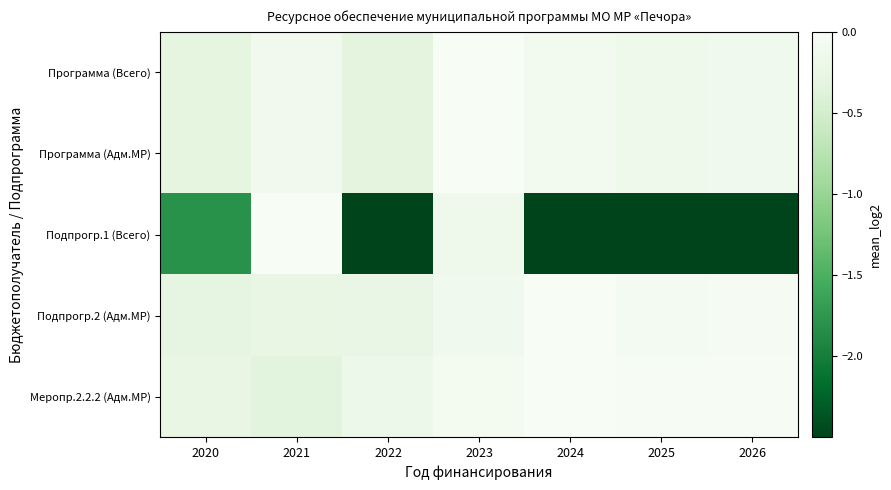

At how many categories does at least one series exceed -1?

7